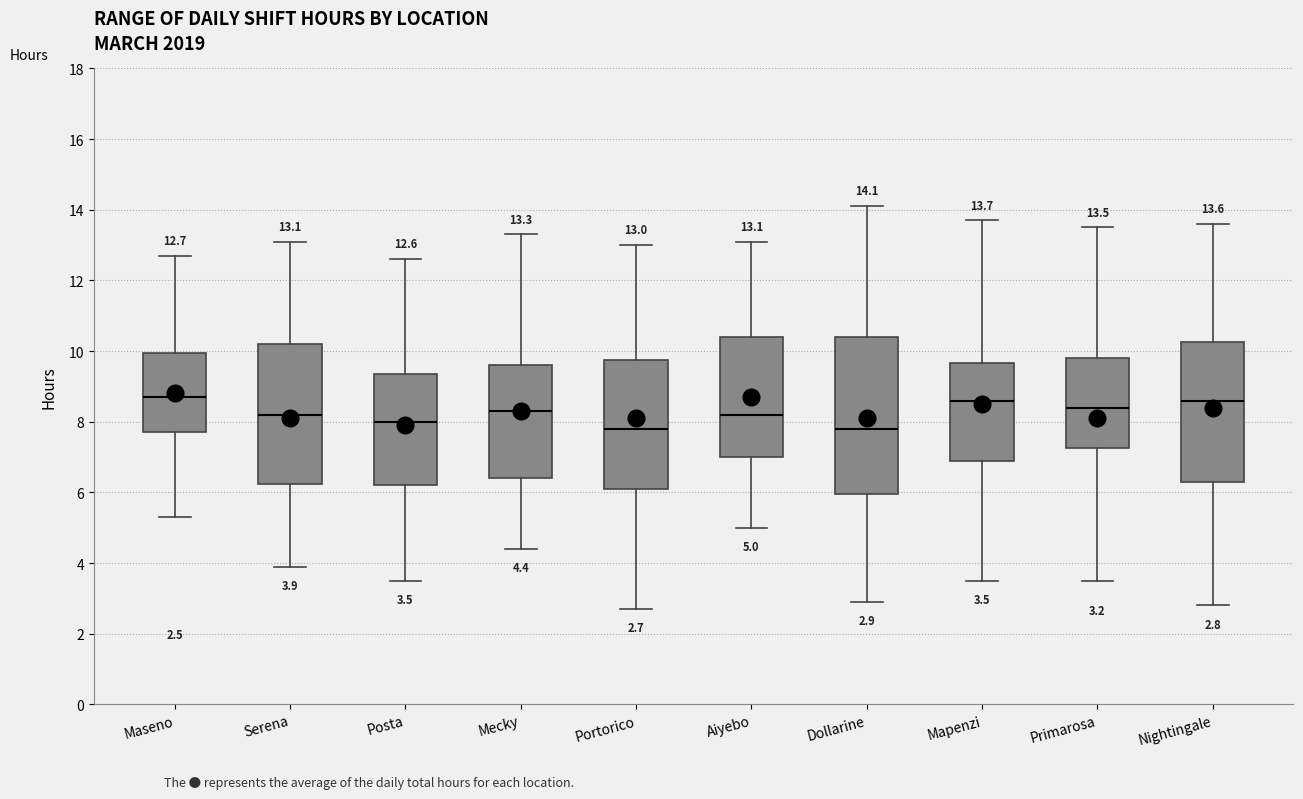

Which box is the tallest, from its lower edge to its upper edge?

Dollarine